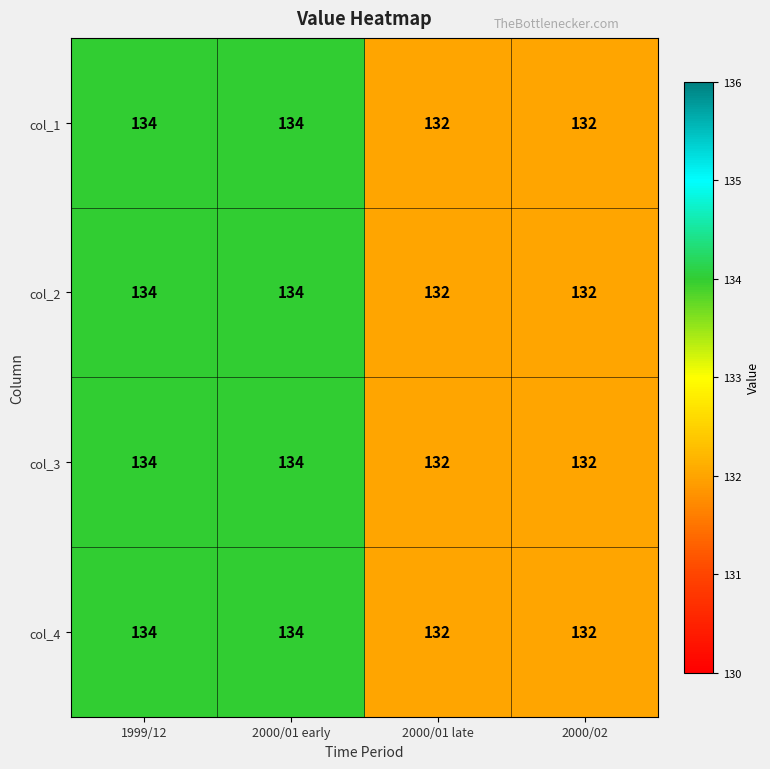

What is the approximate value of col_1 at 1999/12?

134